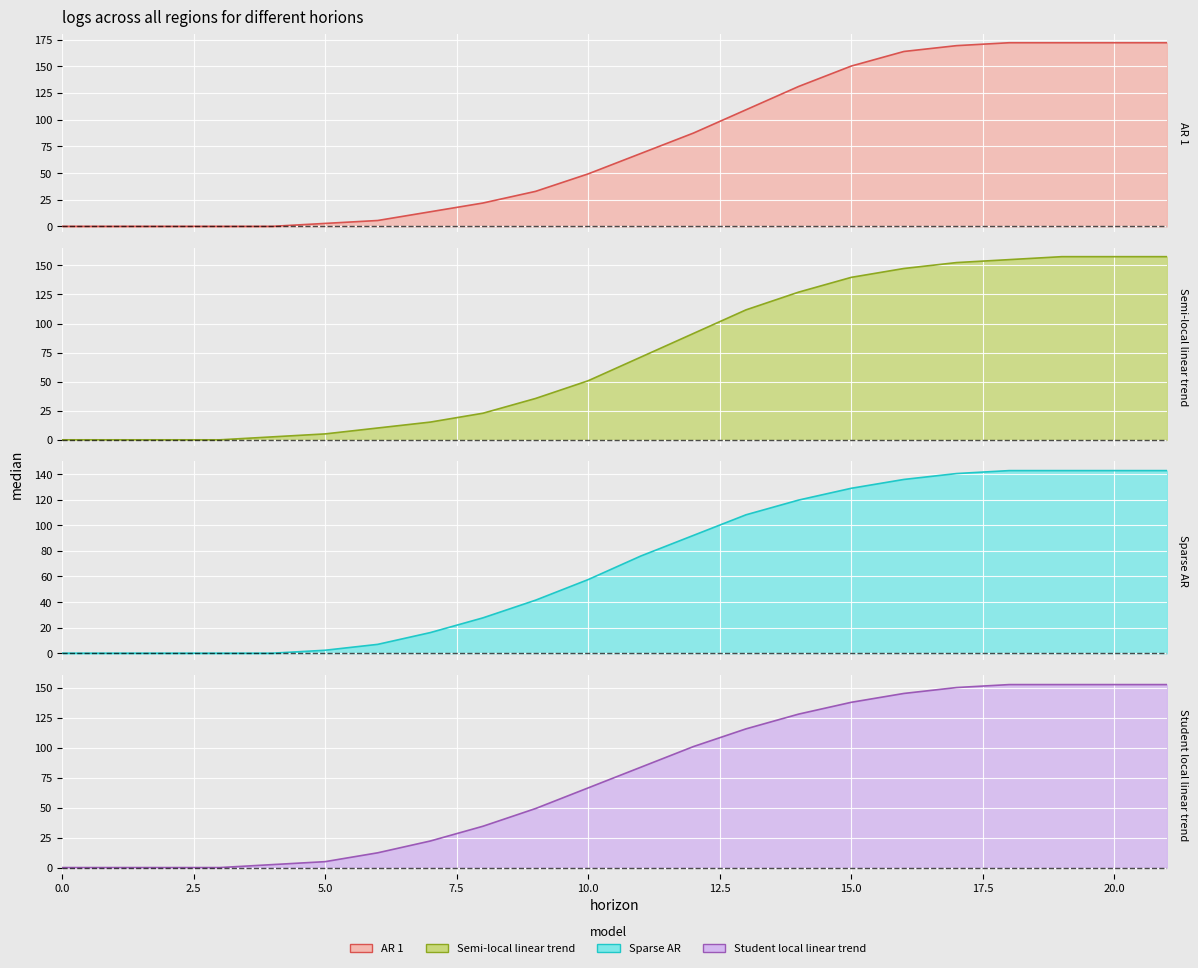

Reading left to right, what are all the values shown in this chart?

AR 1: 0.0	0.0	0.0	0.0	0.0	2.7	5.5	13.7	21.8	32.8	49.1	68.3	87.4	109.2	131.0	150.2	163.8	169.3	172.0	172.0	172.0	172.0
Semi-local linear trend: 0.0	0.0	0.0	0.0	2.5	5.1	10.2	15.2	22.9	35.6	50.8	71.1	91.4	111.7	127.0	139.7	147.3	152.4	154.9	157.5	157.5	157.5
Sparse AR: 0.0	0.0	0.0	0.0	0.0	2.3	6.9	16.1	27.6	41.4	57.5	76.0	92.1	108.2	119.7	128.9	135.8	140.4	142.7	142.7	142.7	142.7
Student local linear trend: 0.0	0.0	0.0	0.0	2.5	4.9	12.3	22.1	34.4	49.2	66.4	83.7	100.9	115.6	127.9	137.8	145.2	150.1	152.5	152.5	152.5	152.5